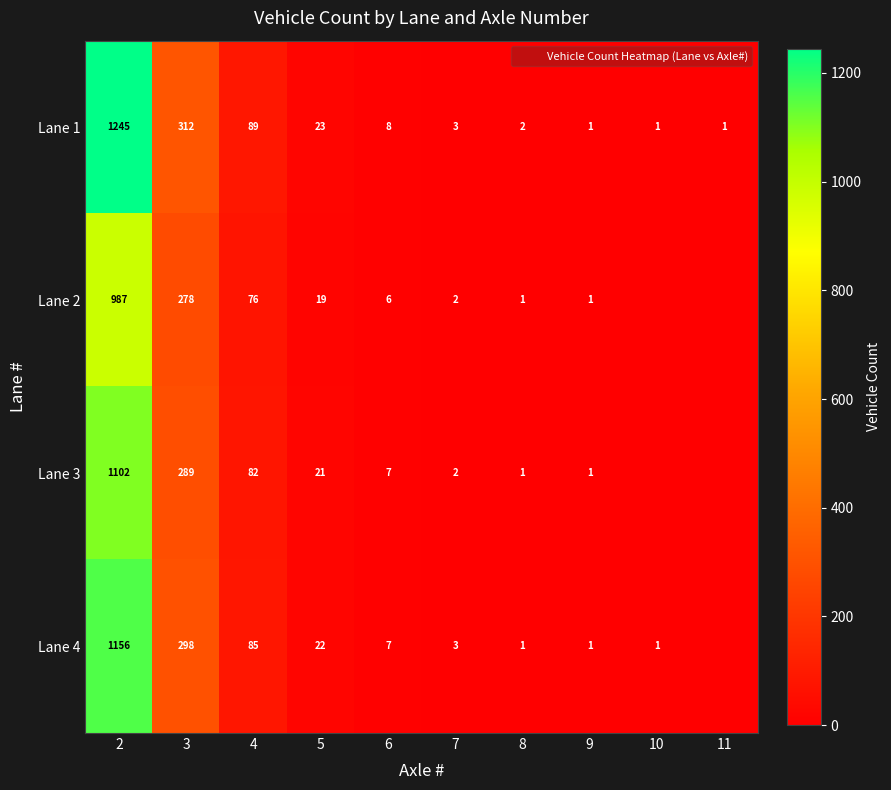

At which label does Lane 4 first exceed 7?

2